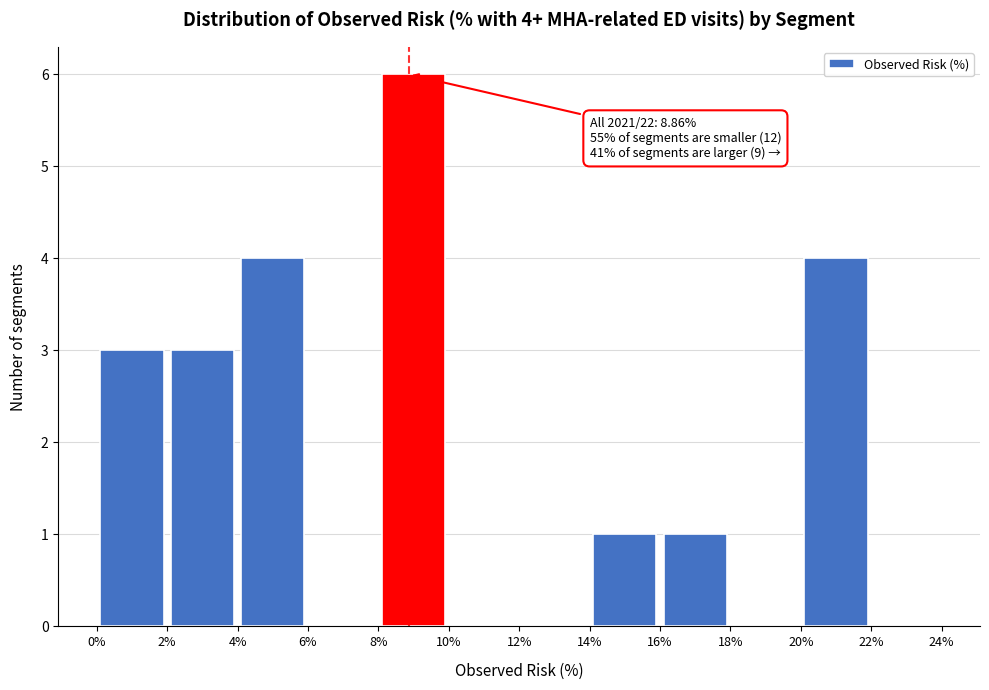

Over which range of the x-axis is the bar tallest?

8% to 10%